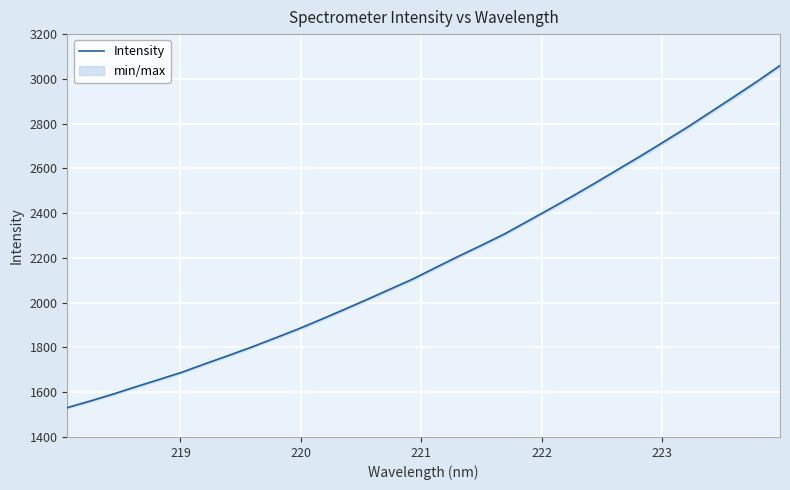

What is the highest value of the Intensity series?

3059.5